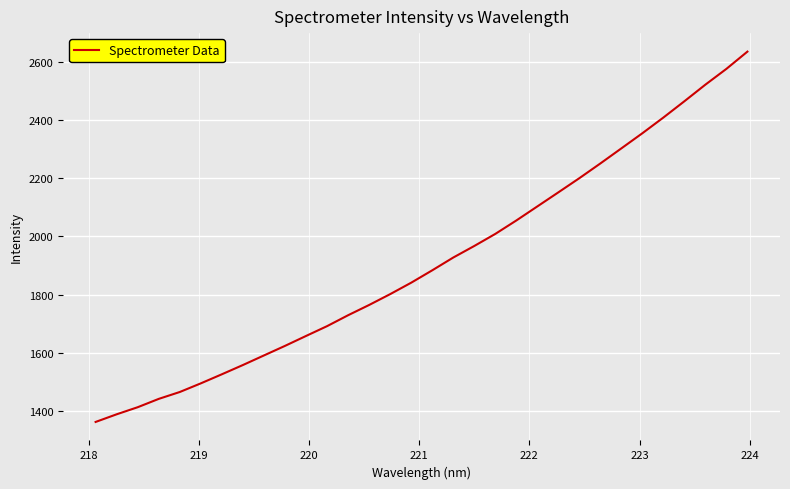

What is the difference between the maximum and minimum values?

1274.2